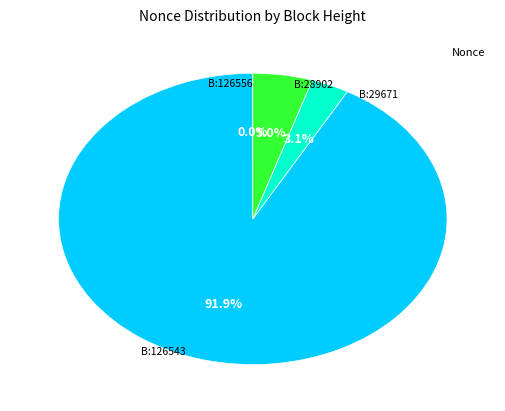

Is there any slice that represents more than half of the pie?

Yes